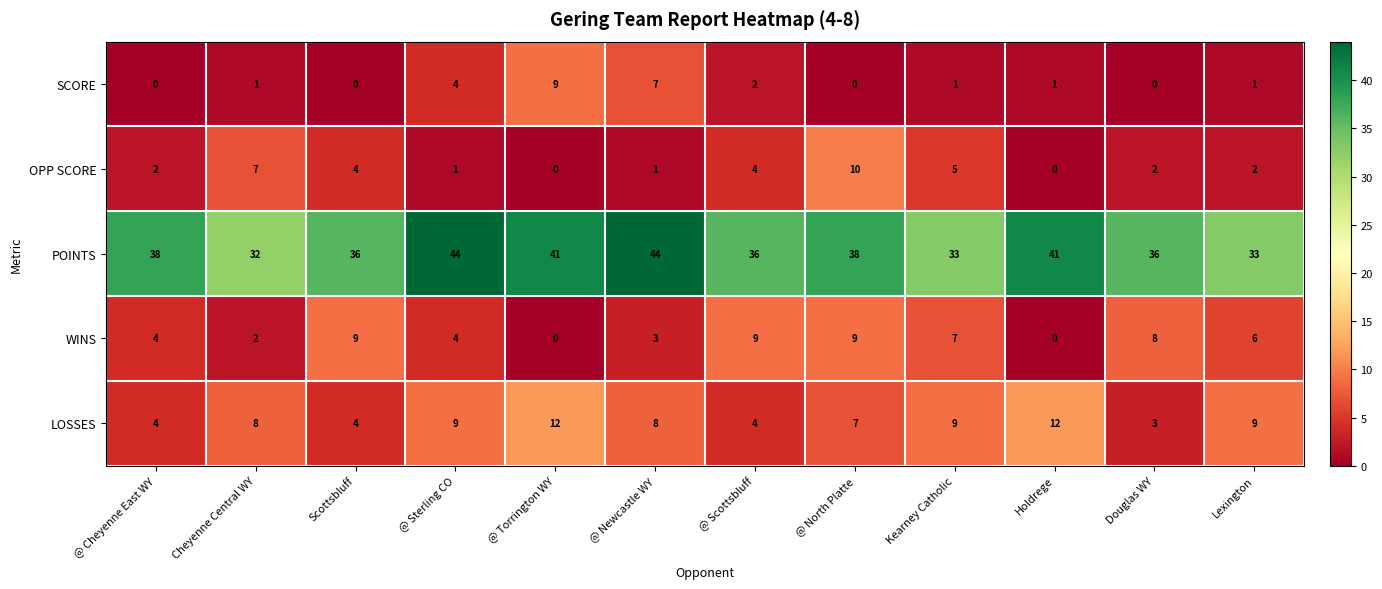

Which series has the widest spread of values?

POINTS